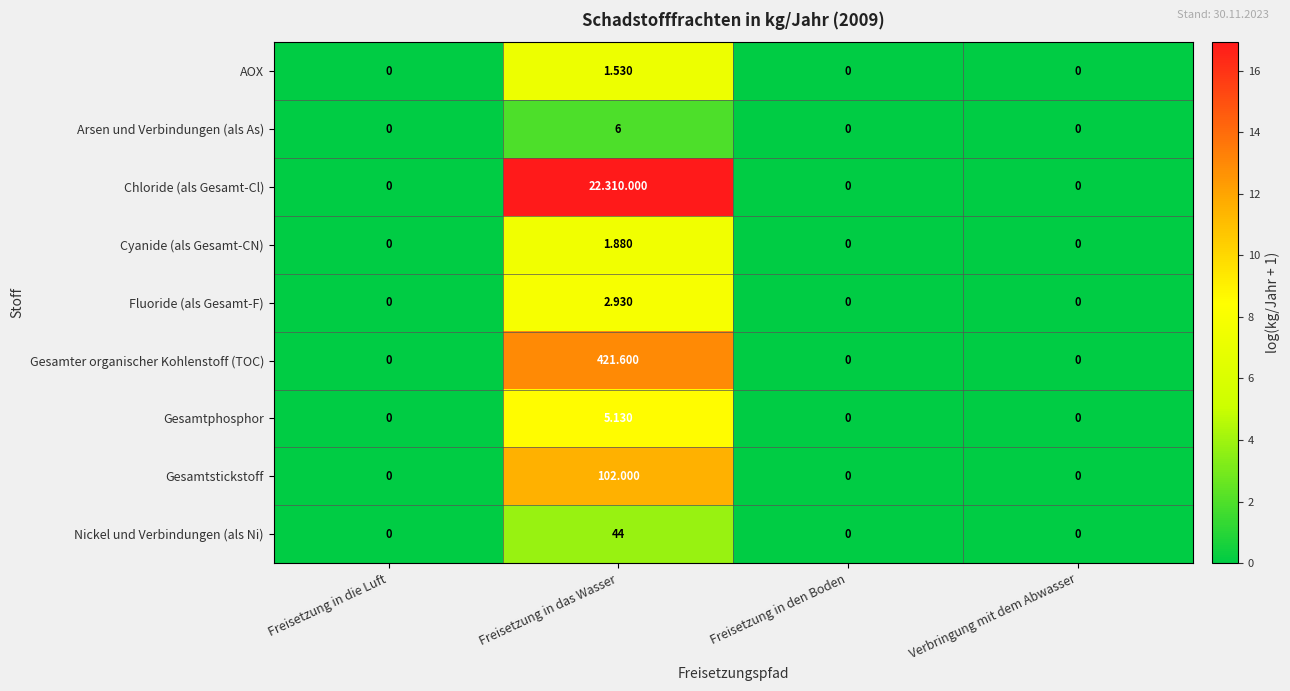

Is the value of Gesamter organischer Kohlenstoff (TOC) at Freisetzung in das Wasser greater than the value of Cyanide (als Gesamt-CN) at Verbringung mit dem Abwasser?

Yes